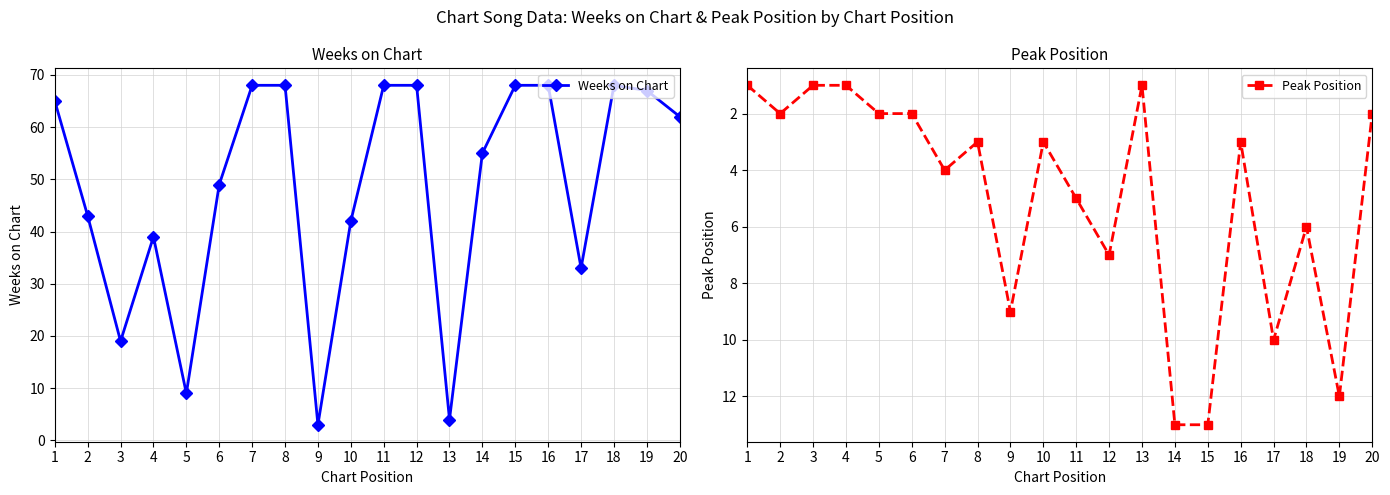

What value does the Peak Position series have at 9, to the nearest 5?

10